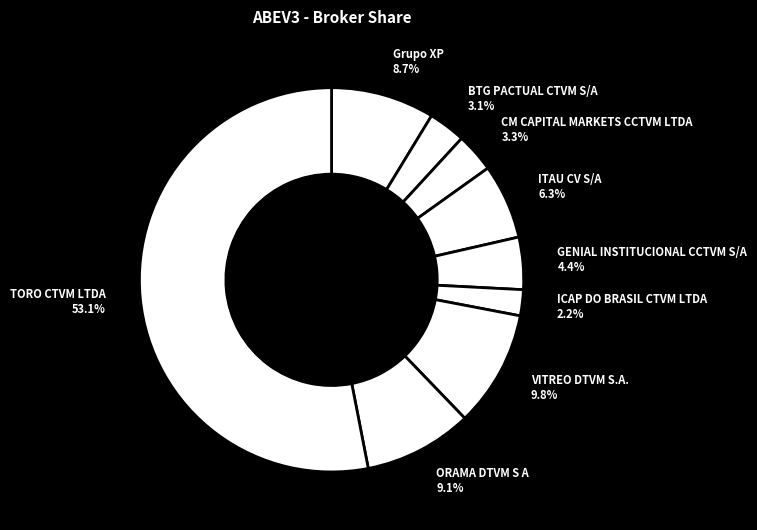

Does BTG PACTUAL CTVM S/A account for over 50% of the chart?

No